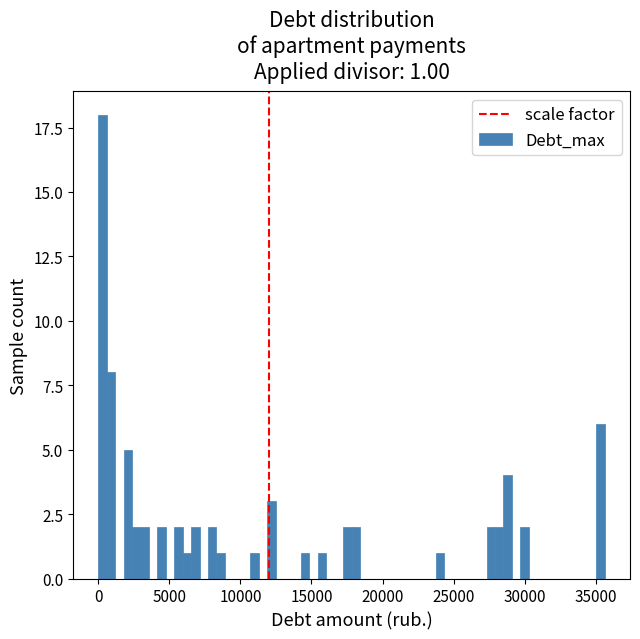

Read against the x-axis, roughly where is the centre of the tallest bar?

500